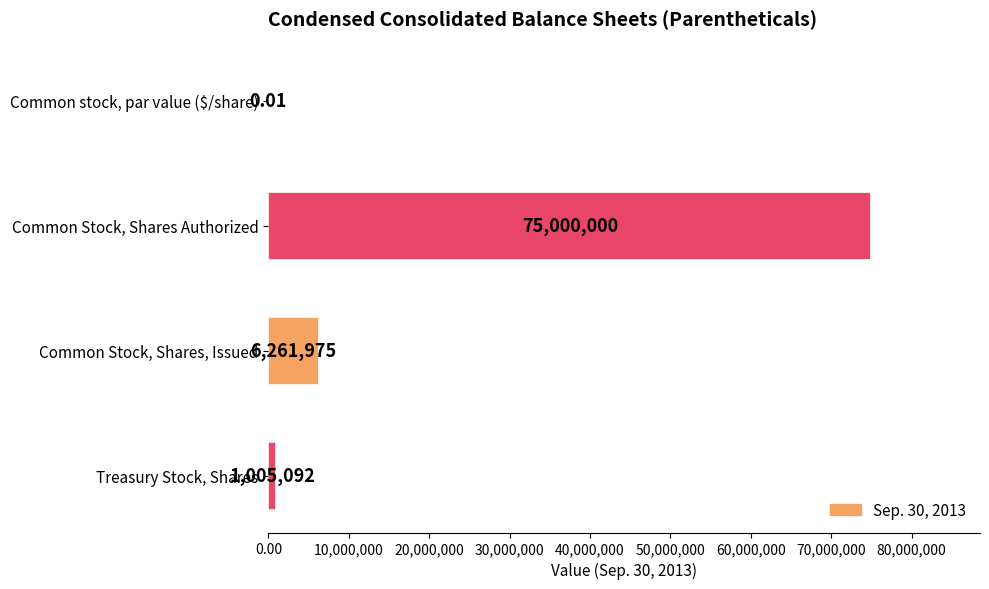

At which category does the chart reach its peak across all series?

Common Stock, Shares Authorized